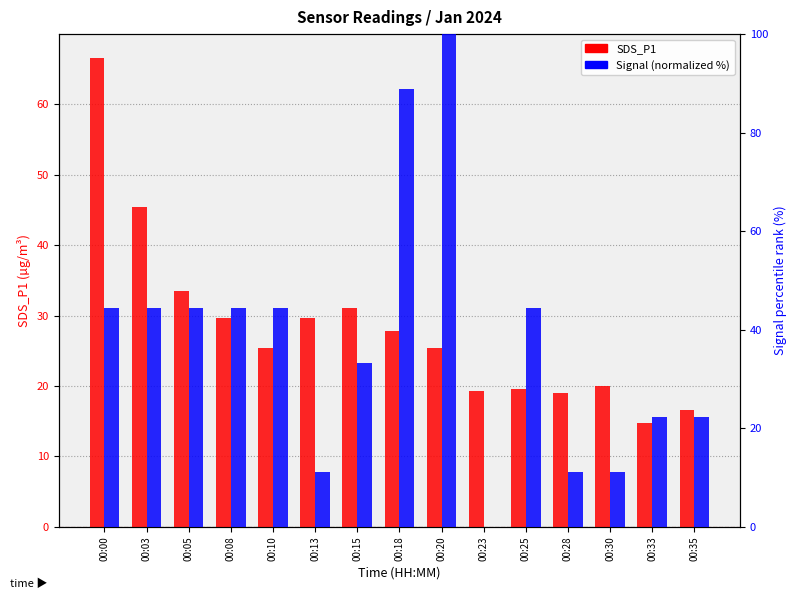

What is the difference between the maximum and second lowest values in the Signal (normalized) series?

88.9